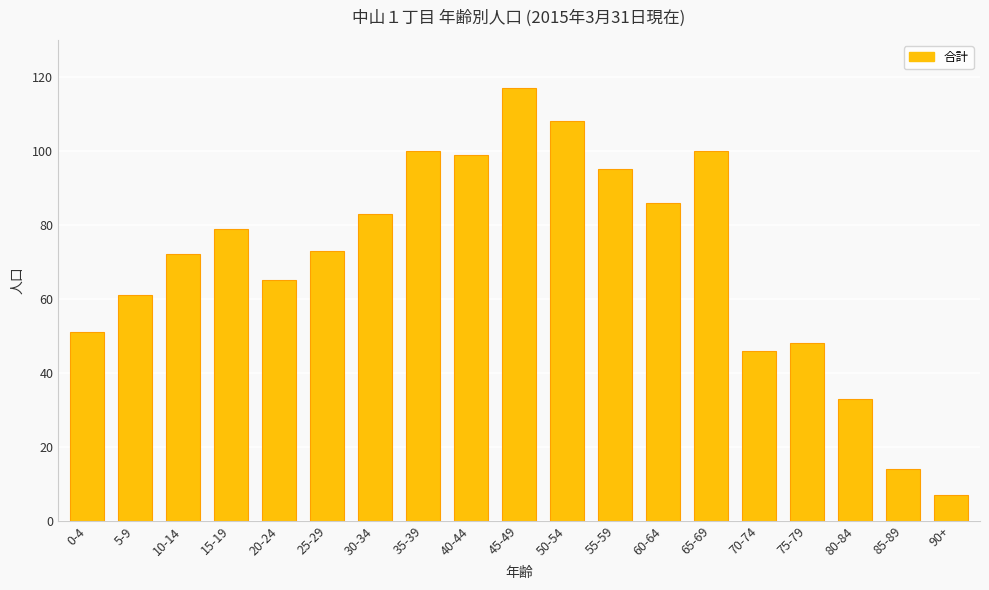

At which category does the chart reach its peak across all series?

45-49